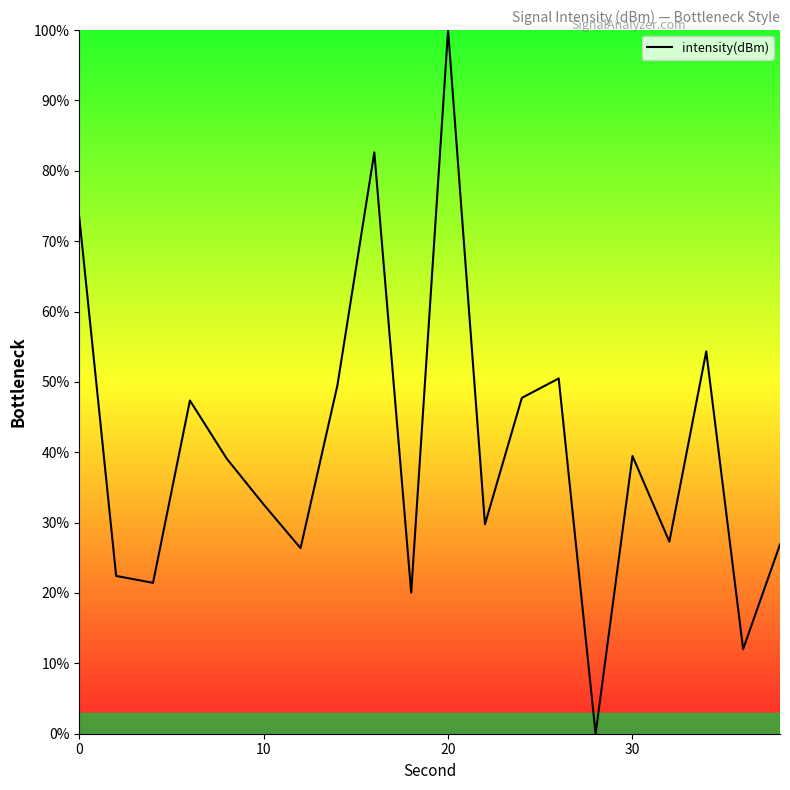

What is the greatest value displayed?

100.0